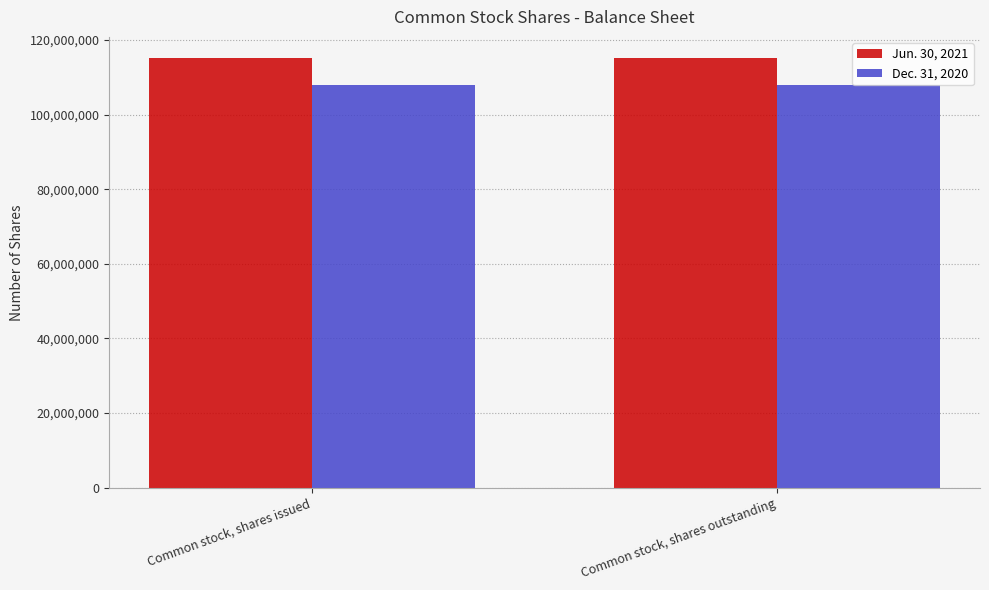

What is the average value of the Jun. 30, 2021 series?

115079292